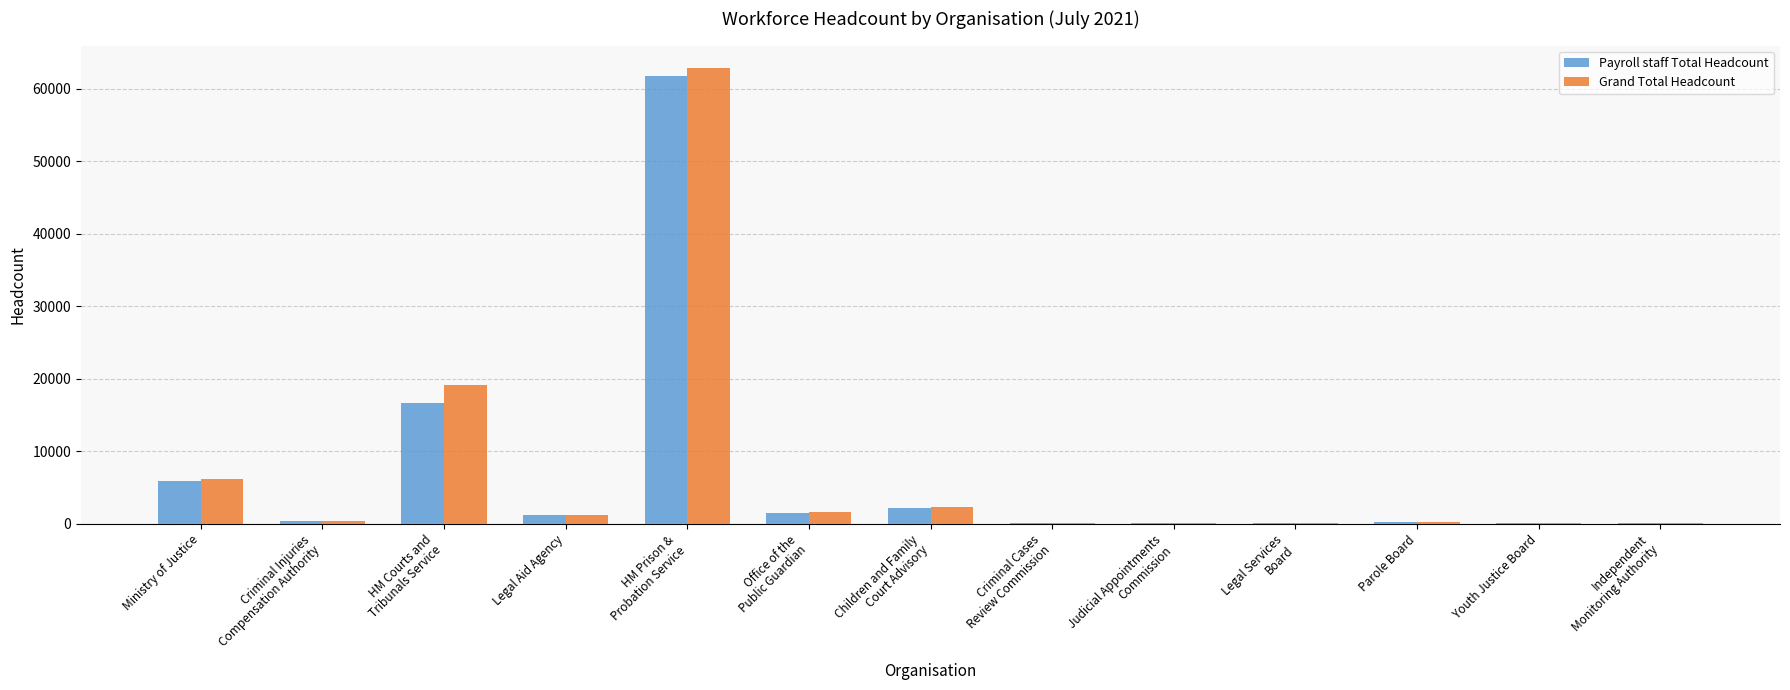

What is the maximum value for Grand Total Headcount?

62818